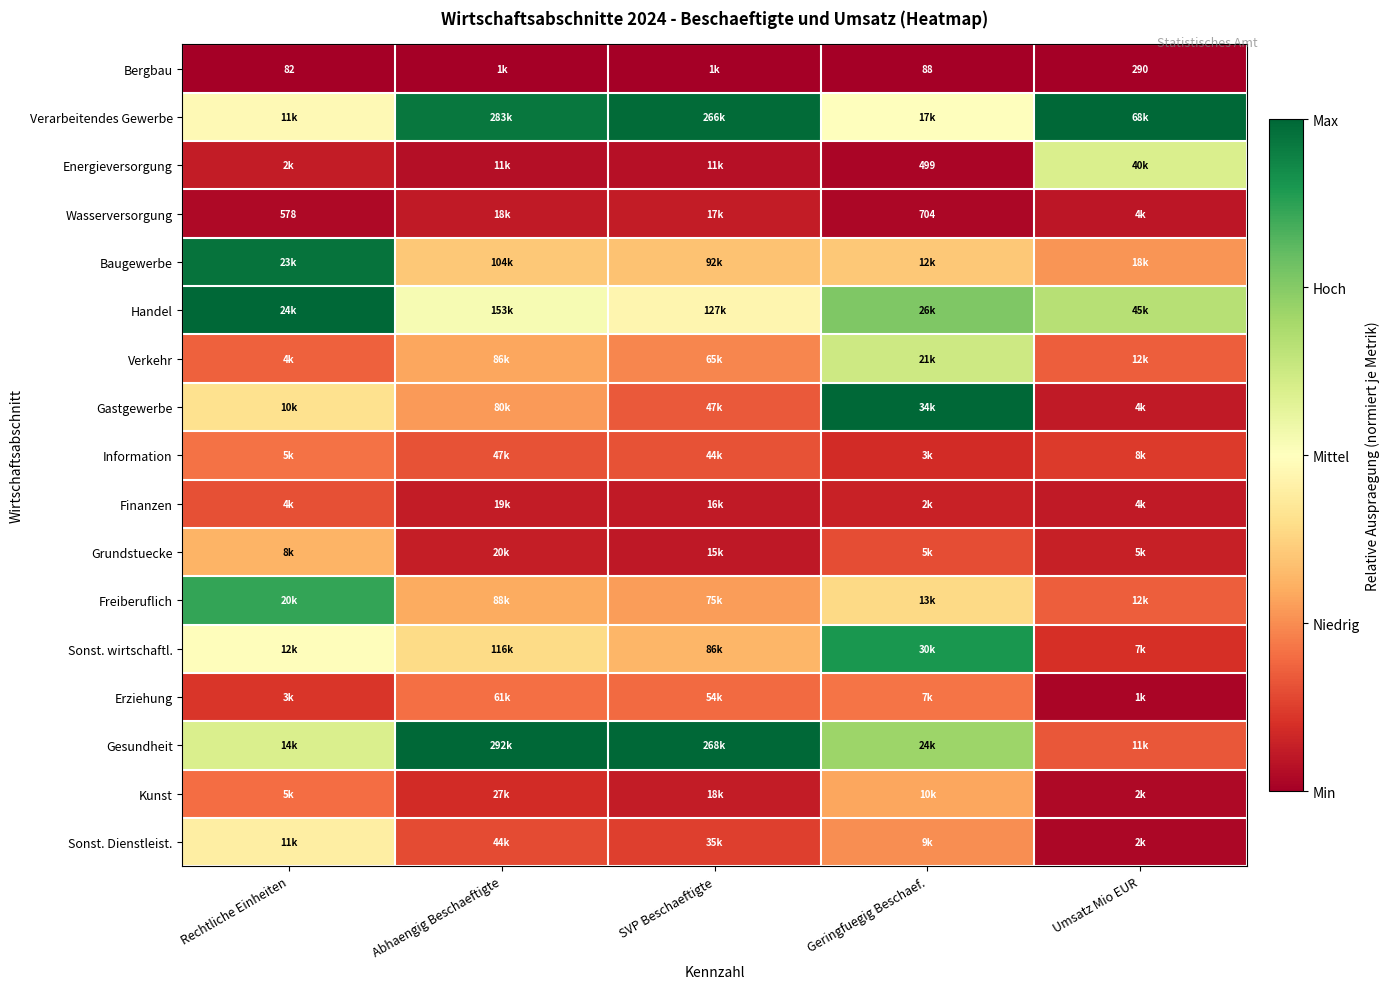

How many distinct data groups are displayed?

17